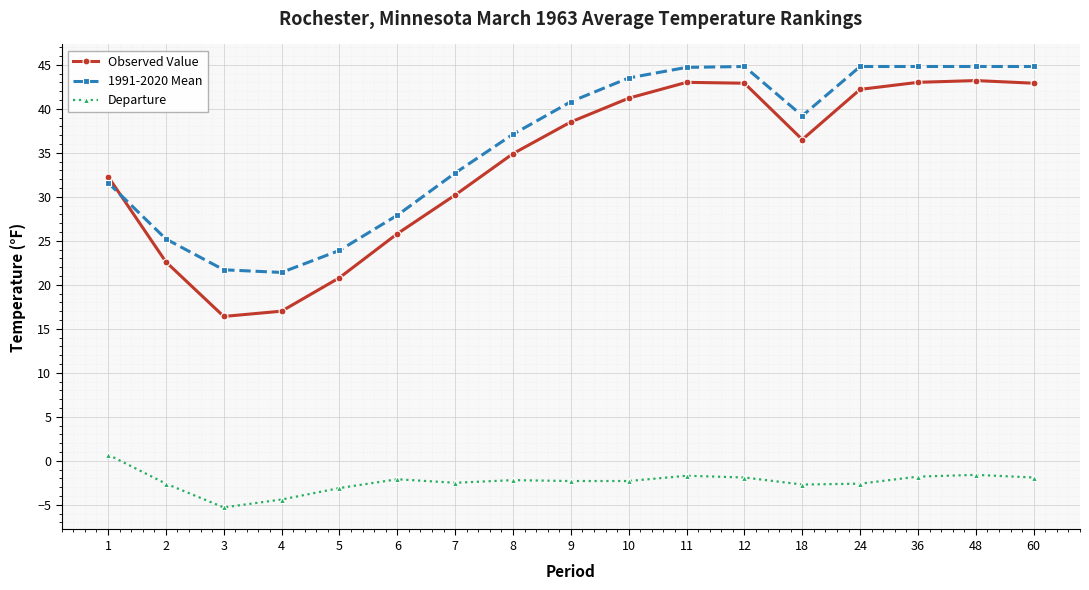

At which label does Observed Value first exceed 36?

9